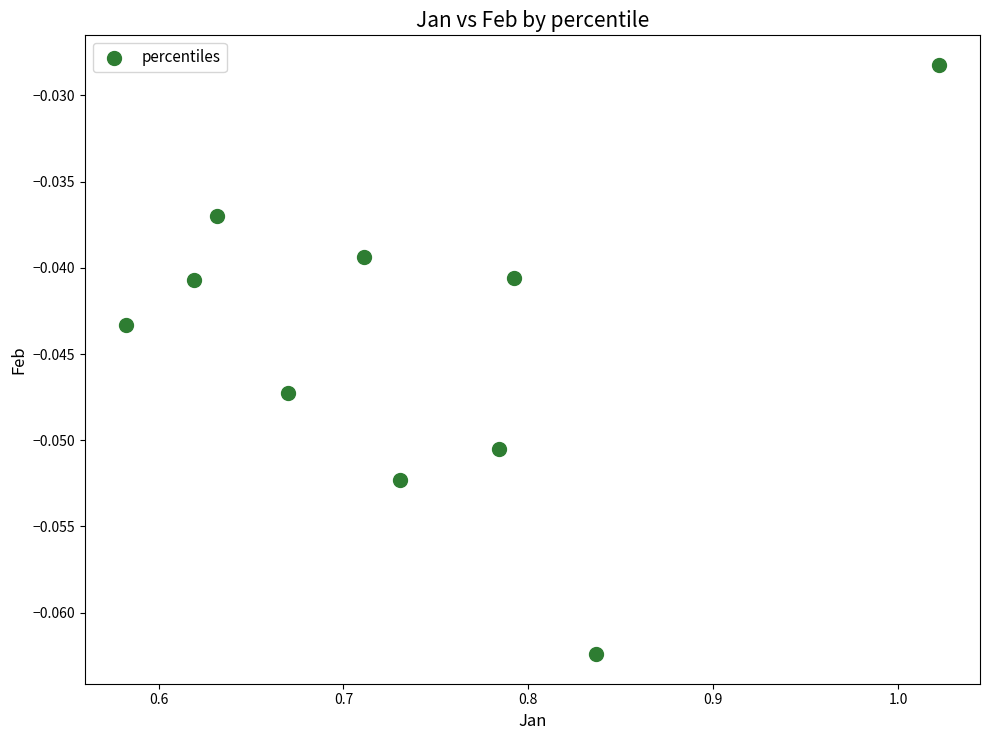

What is the range of X values (max minus min)?

0.4